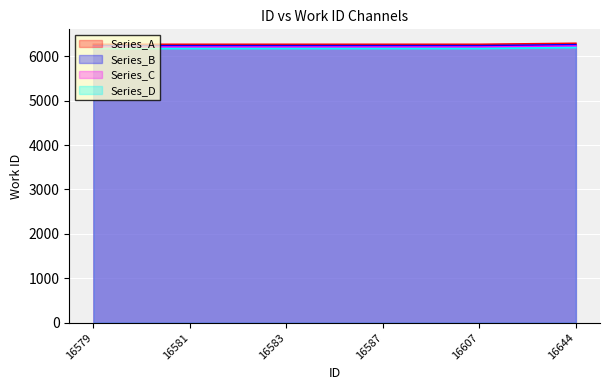

Count the number of data series in this chart.

4